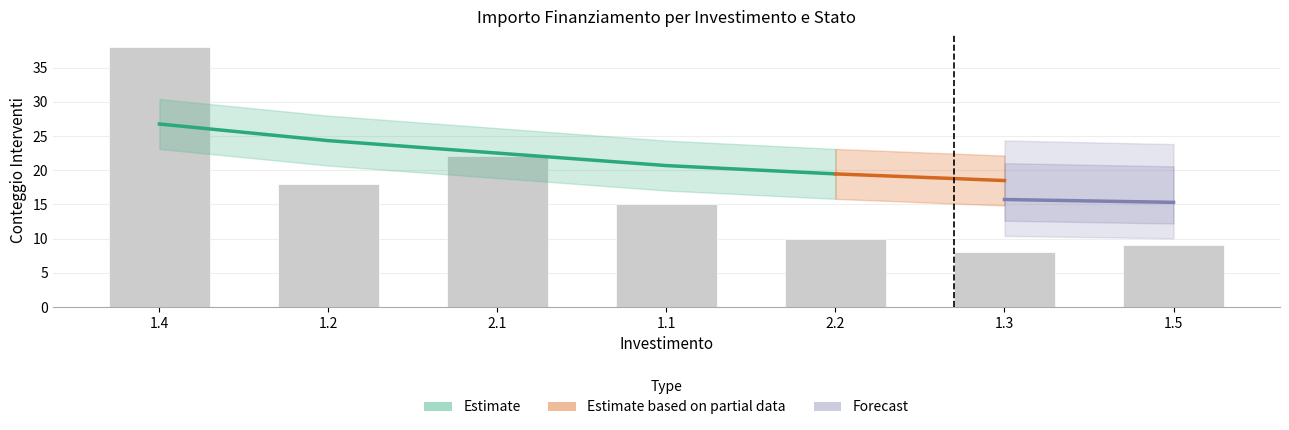

Which has a higher value, 2.2 or 2.1?

2.1